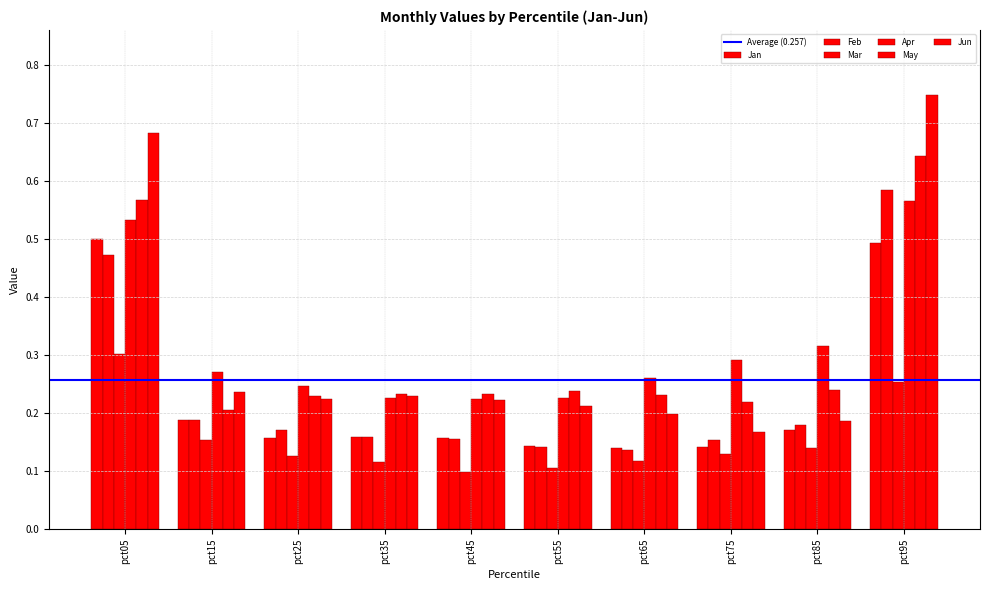

Read the May value at pct25.

0.2